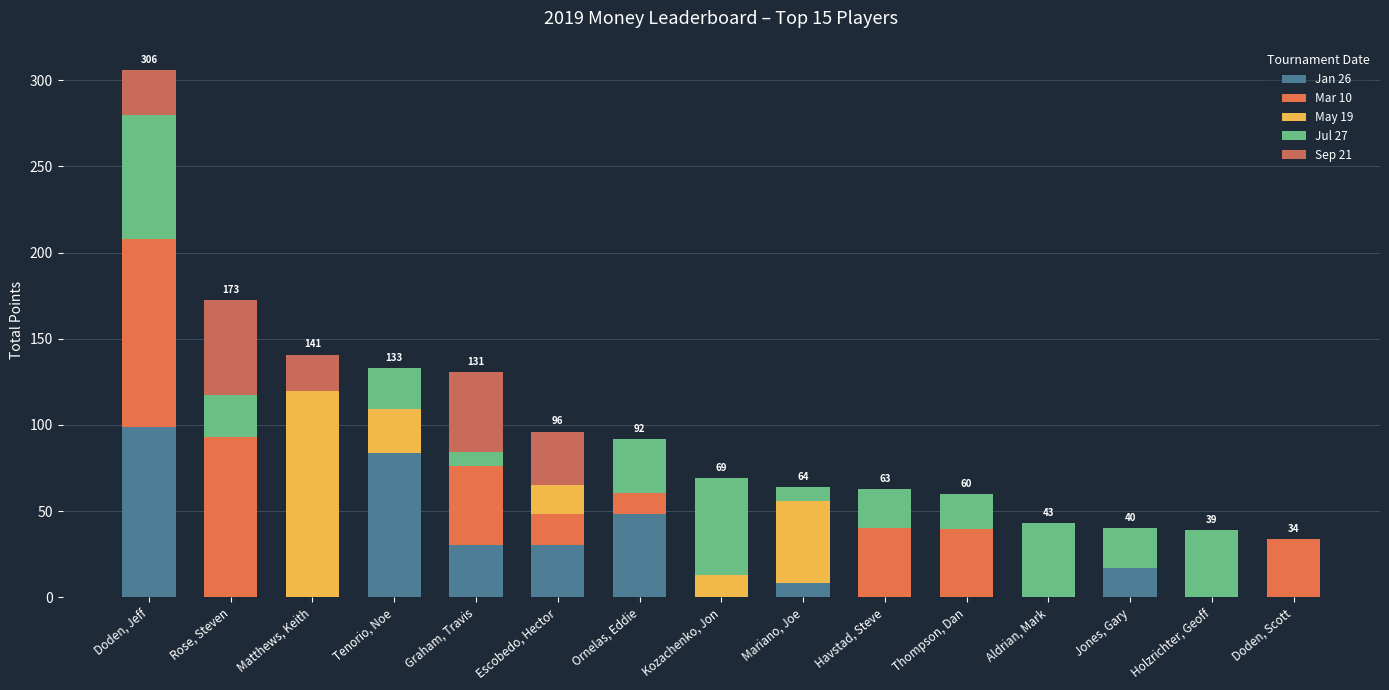

Are the bars horizontal?

No